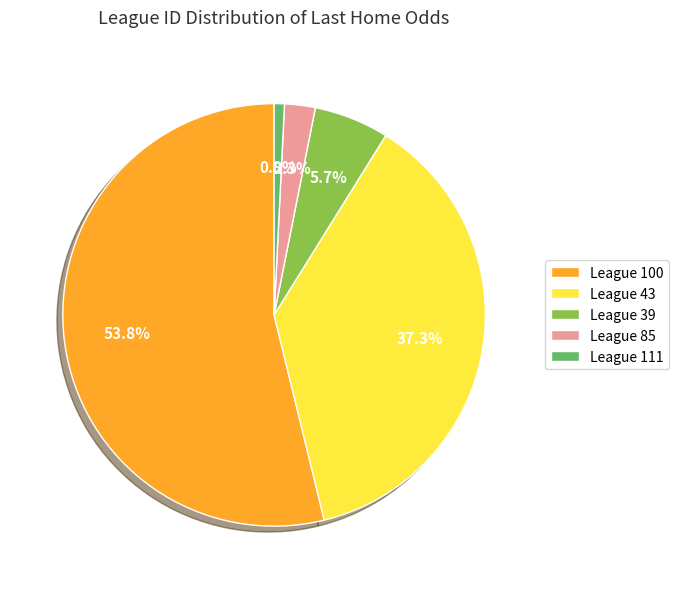

How many slices are in this pie chart?

5